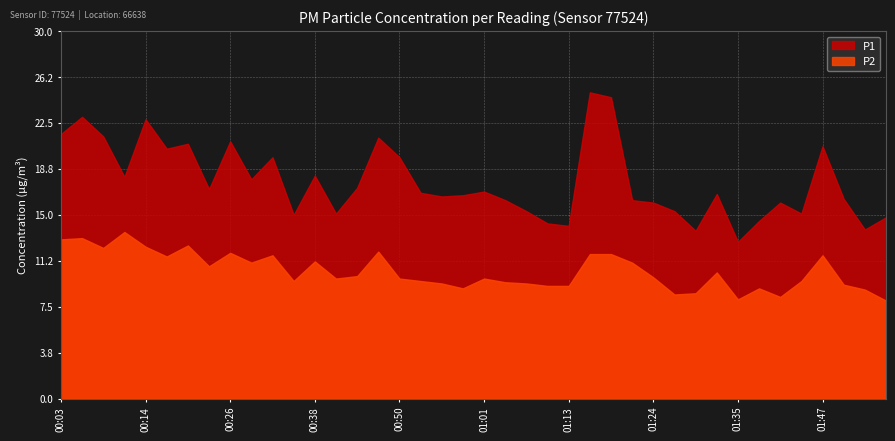

At 01:13, list the series in order from largest to smallest.

P1, P2